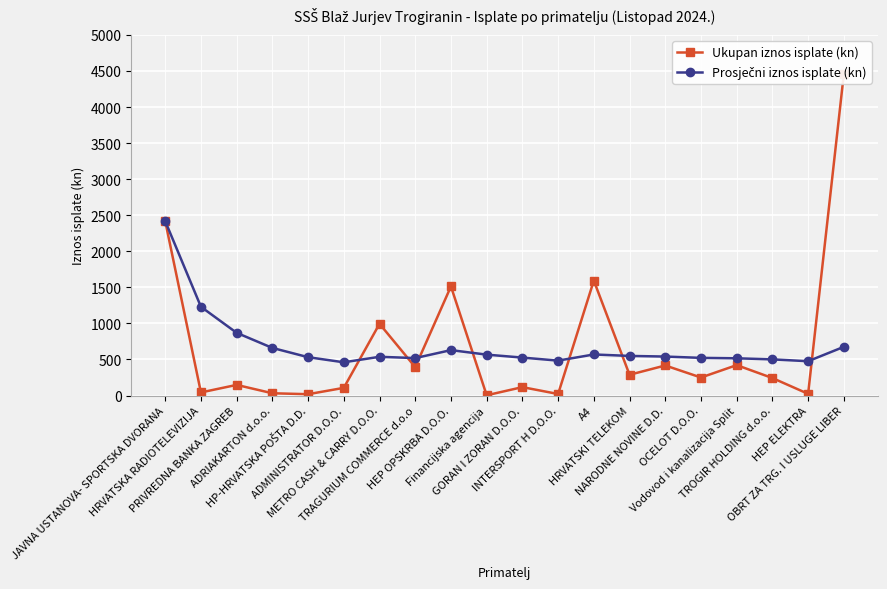

Is this an area chart (filled region under the line)?

No